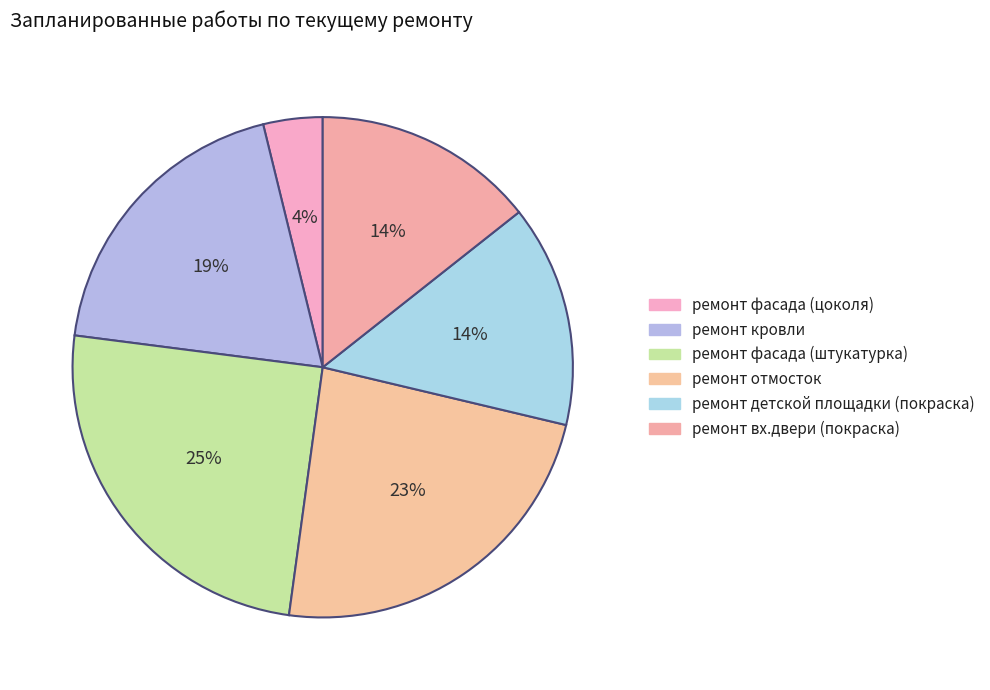

Count the number of slices in the pie.

6